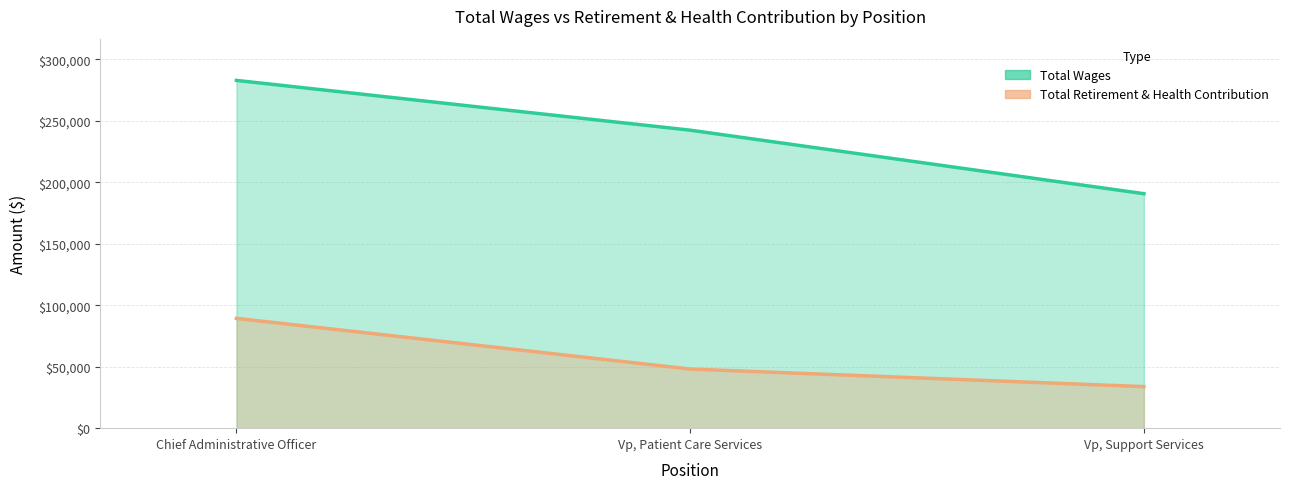

How many series are shown in this chart?

2